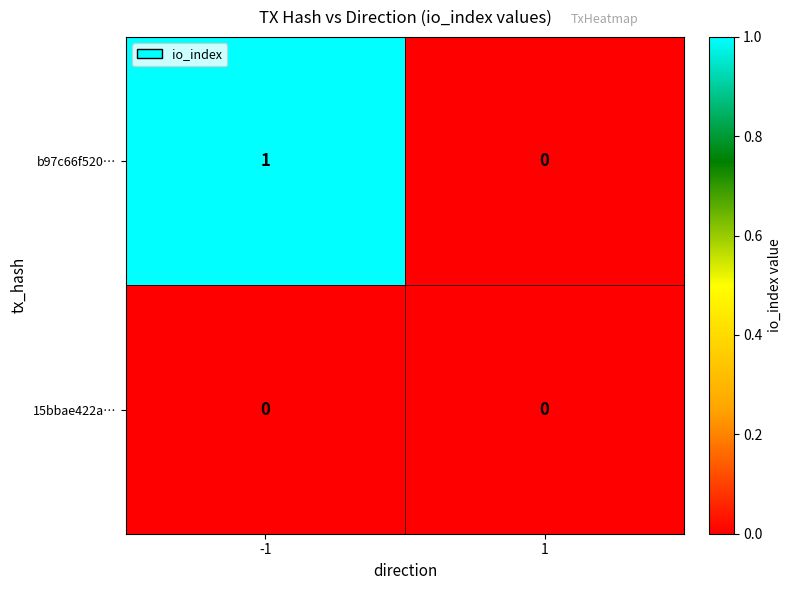

Is it true that b97c66f520… equals -1 at 1?

False